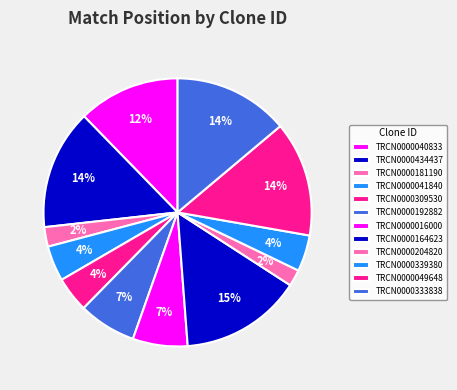

To the nearest percent, what portion does TRCN0000040833 represent?

12%